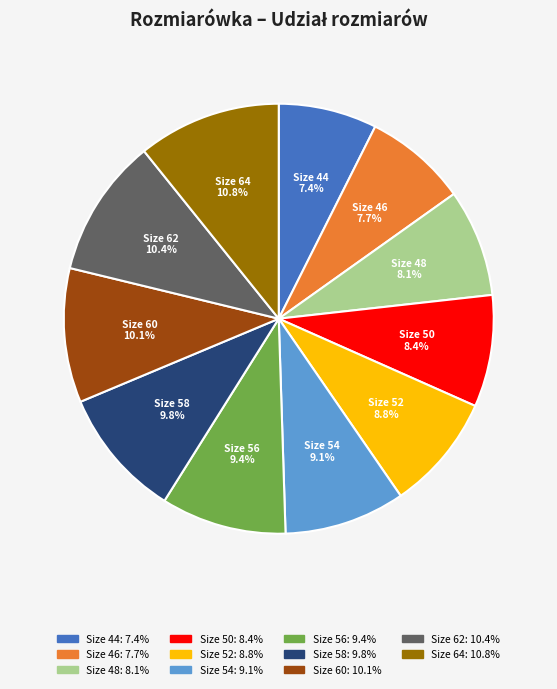

What is the total percentage of Size 50 and Size 58?

18.2%